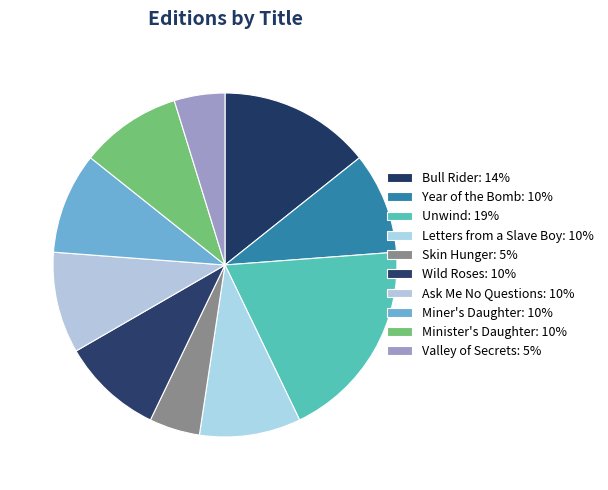

How many slices are in this pie chart?

10